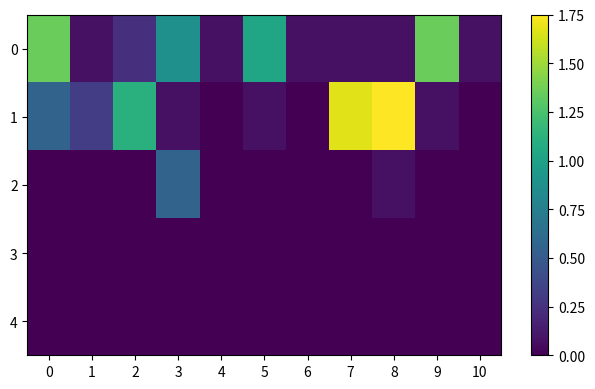

Reading right to left, what are all the values shown in this chart?

0: 10=0.1	9=1.4	8=0.1	7=0.1	6=0.1	5=1.0	4=0.1	3=0.9	2=0.2	1=0.1	0=1.4
1: 10=0.0	9=0.1	8=1.8	7=1.7	6=0.0	5=0.1	4=0.0	3=0.1	2=1.1	1=0.3	0=0.6
2: 10=0.0	9=0.0	8=0.1	7=0.0	6=0.0	5=0.0	4=0.0	3=0.6	2=0.0	1=0.0	0=0.0
3: 10=0.0	9=0.0	8=0.0	7=0.0	6=0.0	5=0.0	4=0.0	3=0.0	2=0.0	1=0.0	0=0.0
4: 10=0.0	9=0.0	8=0.0	7=0.0	6=0.0	5=0.0	4=0.0	3=0.0	2=0.0	1=0.0	0=0.0